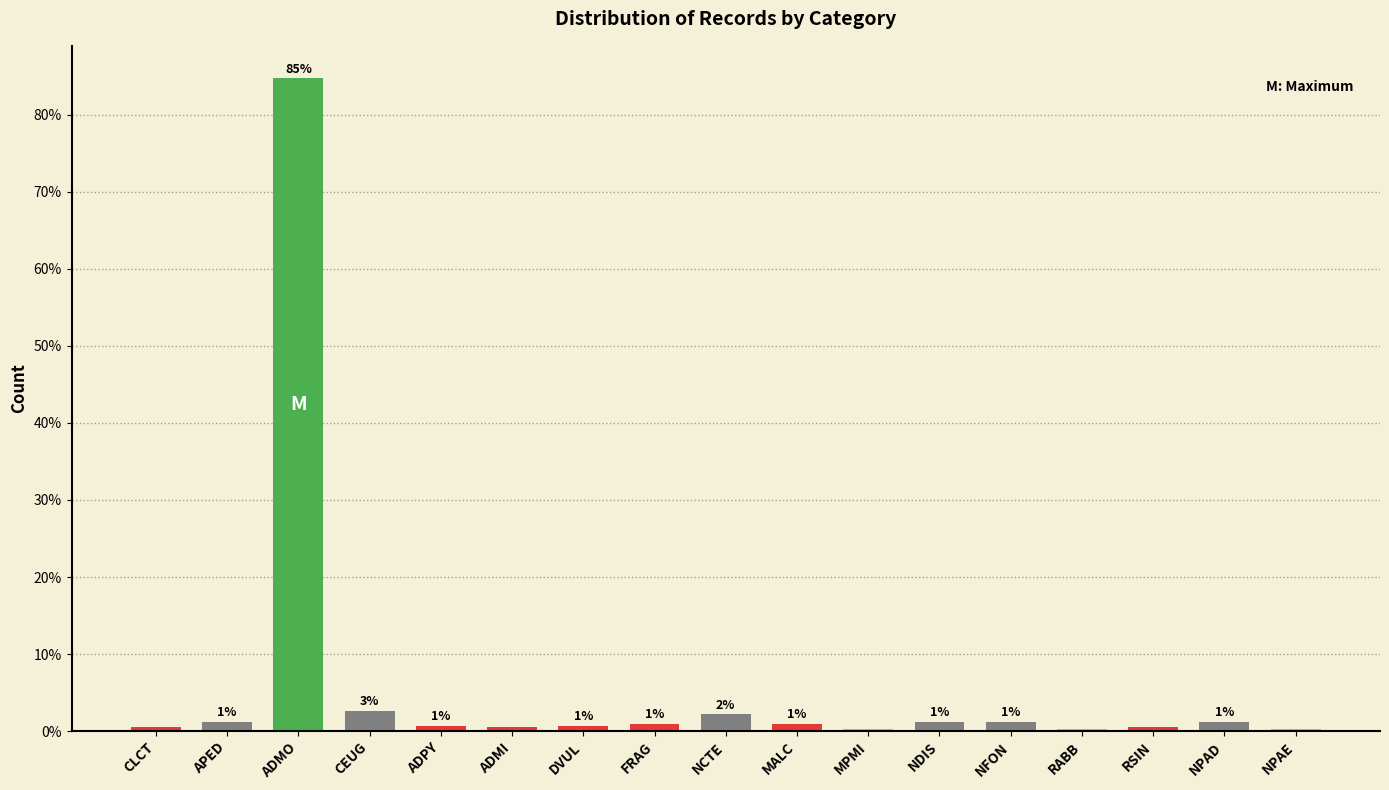

The value at ADMO is 147.7. True or false?

False